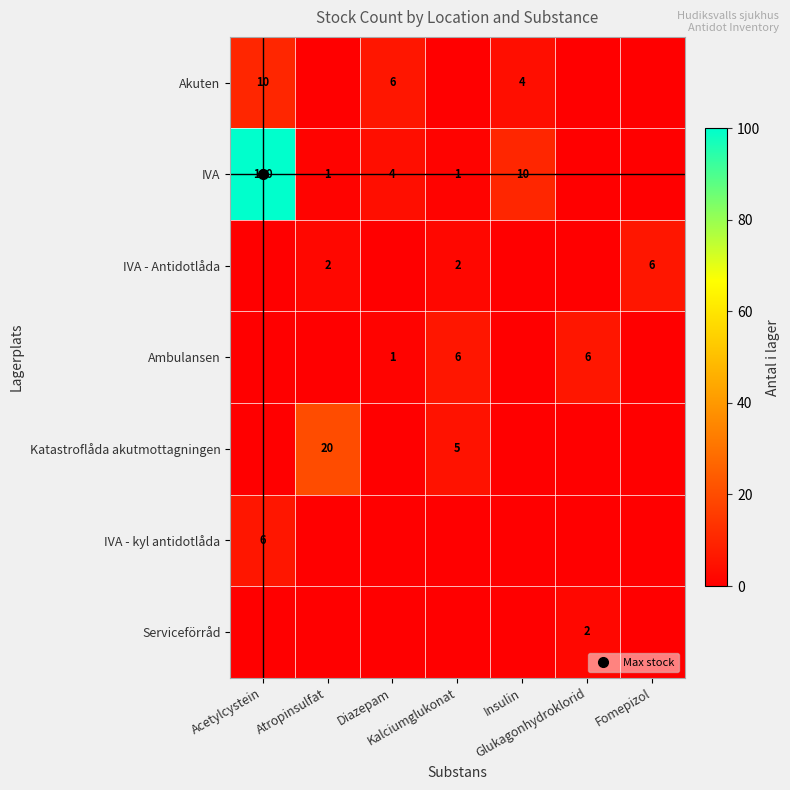

At which label is IVA - kyl antidotlåda closest to 3?

Acetylcystein